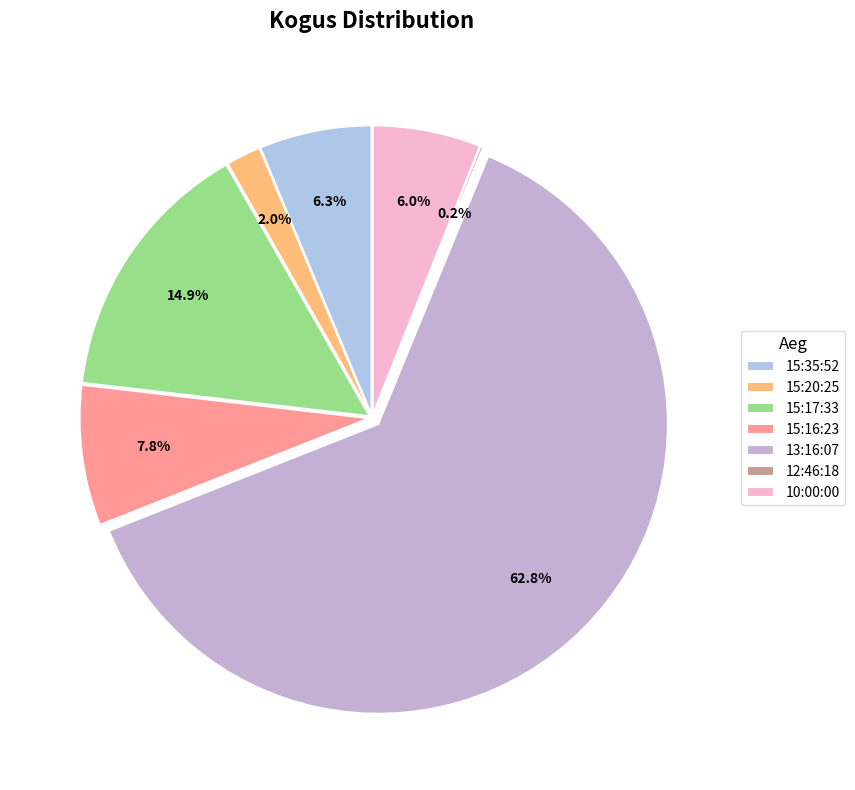

Does 12:46:18 account for over 50% of the chart?

No